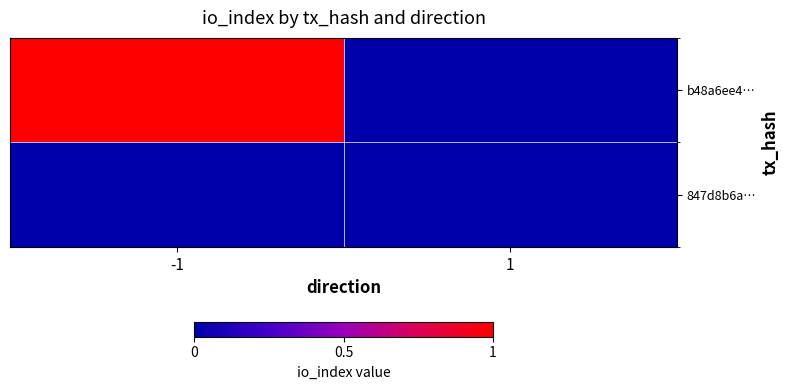

What is the difference between the highest and lowest values at -1?

1